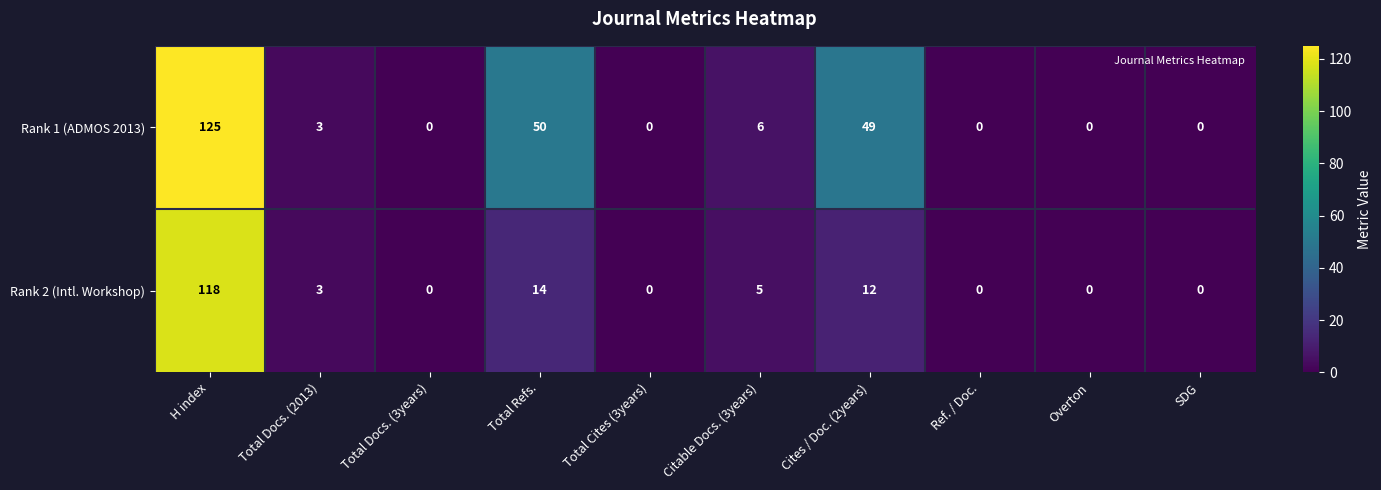

Where does the Rank 2 (Intl. Workshop) series first go above 3?

H index